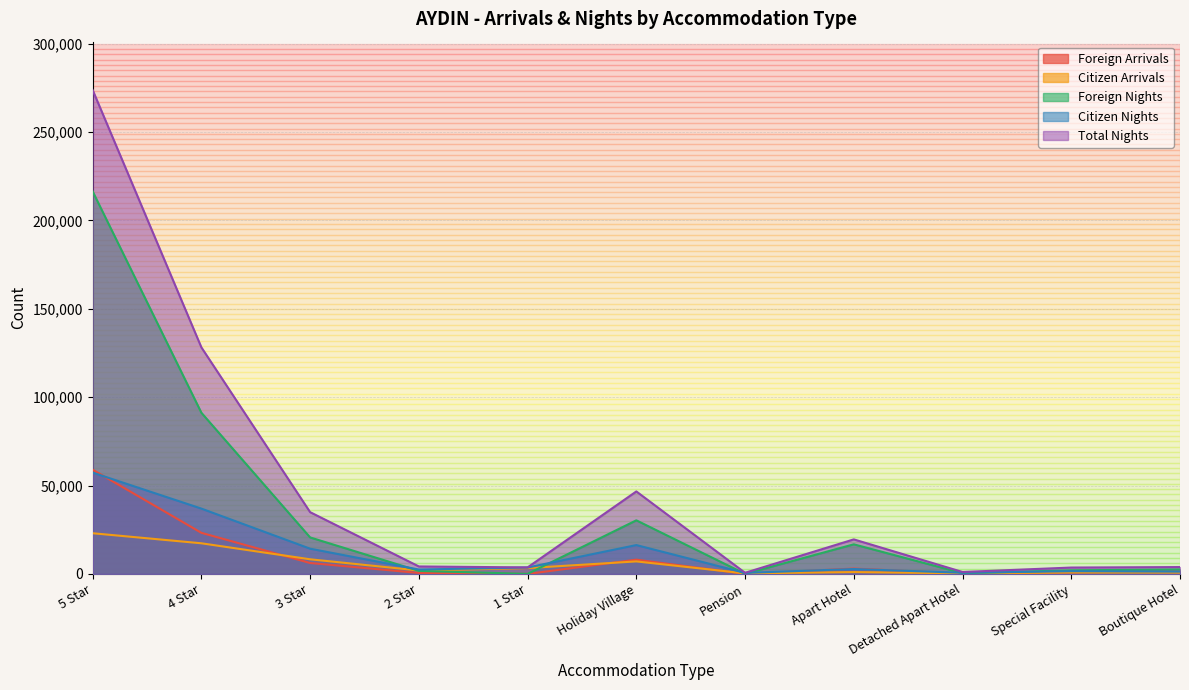

Reading left to right, transcribe all the data shown in this chart.

Foreign Arrivals: 58980	23265	6205	568	26	8089	27	3056	215	903	1408
Citizen Arrivals: 23037	17354	8304	1955	3317	7105	335	1069	344	850	772
Foreign Nights: 216426	91205	20663	1745	51	30346	57	16769	433	2048	2578
Citizen Nights: 57347	36981	14301	2505	3656	16345	600	2793	683	1582	1329
Total Nights: 273773	128186	34964	4250	3707	46691	657	19562	1116	3630	3907